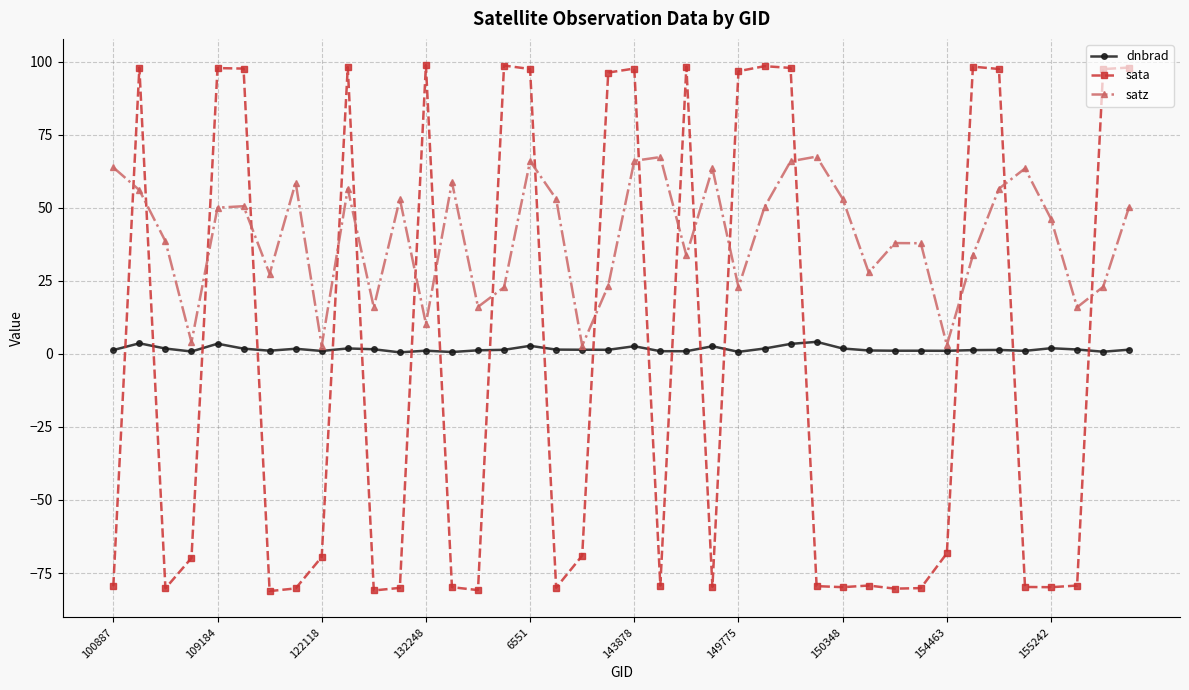

List the series in order of their peak value, lowest first.

dnbrad, satz, sata